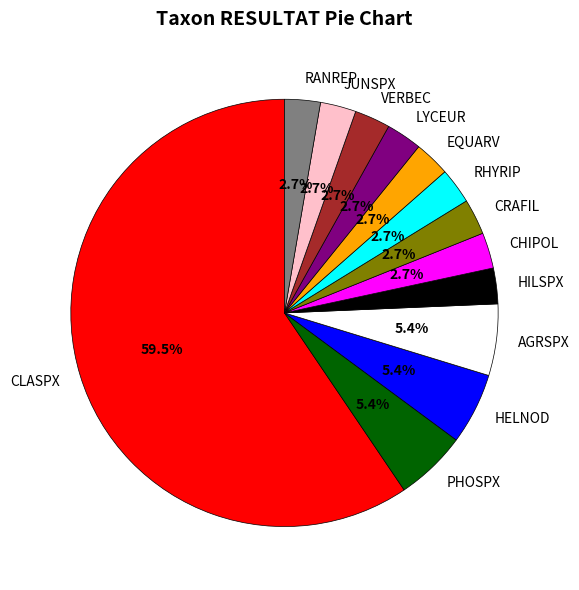

Is there any slice that represents more than half of the pie?

Yes